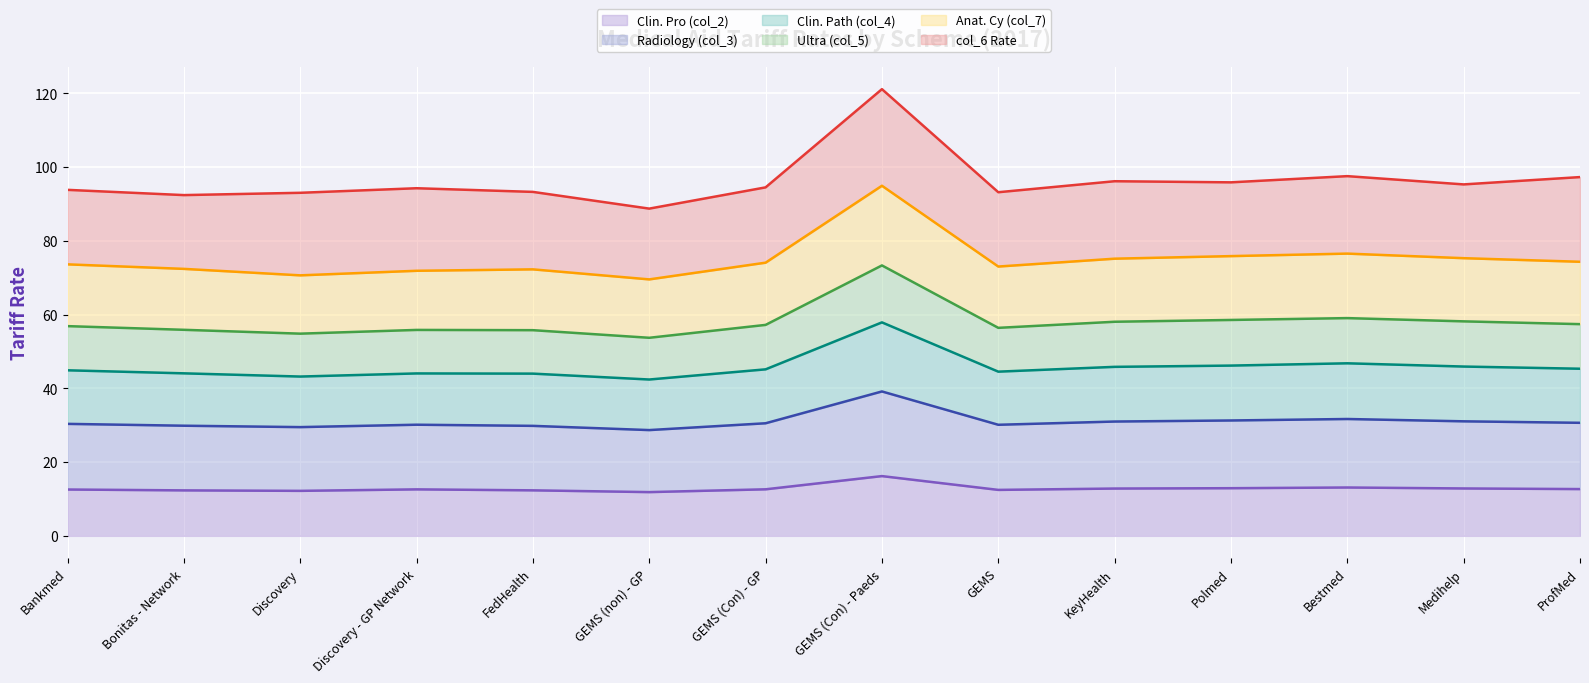

What is the label of the 1st point from the left?

Bankmed